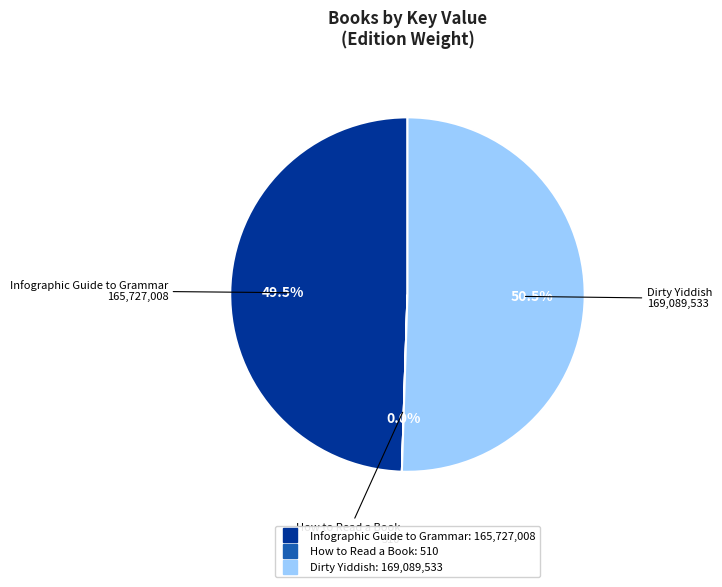

What is the ratio of the value at Infographic Guide to Grammar to the value at Dirty Yiddish?

1.0